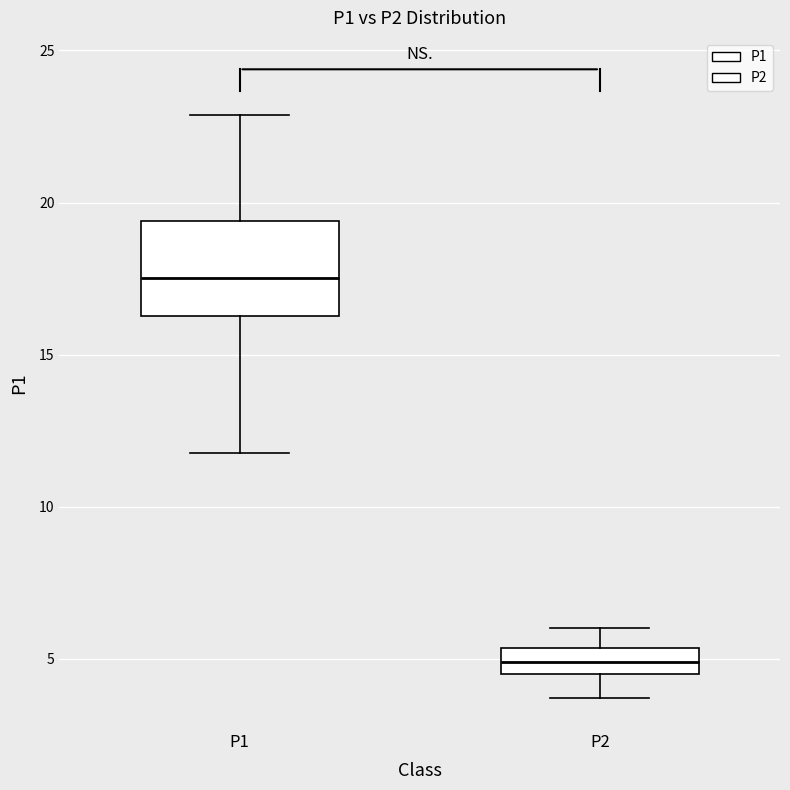

Which box's median line is the lowest?

P2